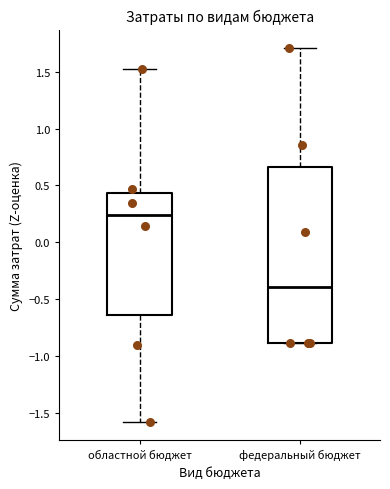

Reading left to right, read every box against the y-axis: the position of its median line, the range the box covers, and the ends of its whiskers. The values are not printed on the chart, so give them approximately, as read against the axis.

областной бюджет: median 0.25, box -0.65 to 0.45, whiskers -1.60 to 1.55
федеральный бюджет: median -0.40, box -0.90 to 0.65, whiskers -0.90 to 1.70